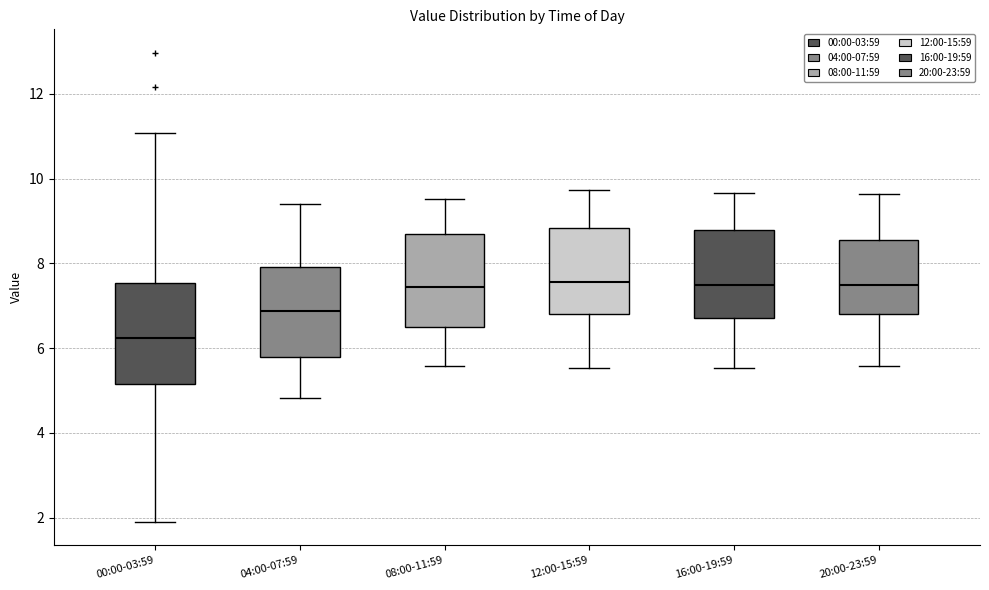

Reading left to right, transcribe this box plot: for each box, give where its median line is, the range the box spans, and where its two whiskers end, as read against the y-axis. The values are not printed on the chart, so give them approximately, as read against the axis.

00:00-03:59: median 6.2, box 5.2 to 7.6, whiskers 2.0 to 11.0
04:00-07:59: median 6.8, box 5.8 to 8.0, whiskers 4.8 to 9.4
08:00-11:59: median 7.4, box 6.6 to 8.6, whiskers 5.6 to 9.6
12:00-15:59: median 7.6, box 6.8 to 8.8, whiskers 5.6 to 9.8
16:00-19:59: median 7.6, box 6.8 to 8.8, whiskers 5.6 to 9.6
20:00-23:59: median 7.6, box 6.8 to 8.6, whiskers 5.6 to 9.6